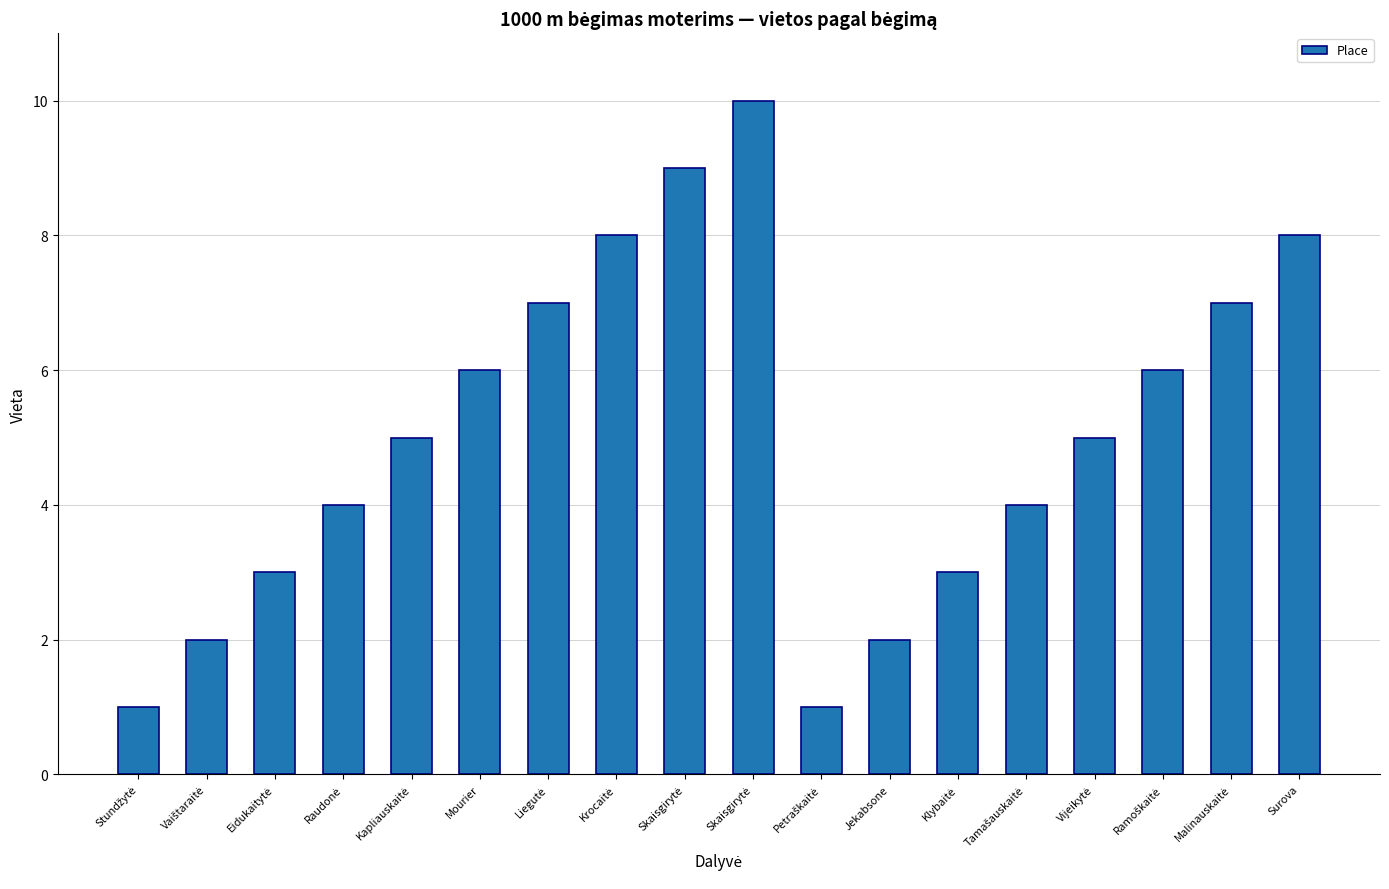

List the labels in order of value, largest first.

Skaisgirytė, Skaisgirytė, Krocaitė, Surova, Liegutė, Malinauskaitė, Mourier, Ramoškaitė, Kapliauskaitė, Vijeikytė, Raudonė, Tamašauskaitė, Eidukaitytė, Klybaitė, Vaištaraitė, Jekabsone, Stundžytė, Petraškaitė